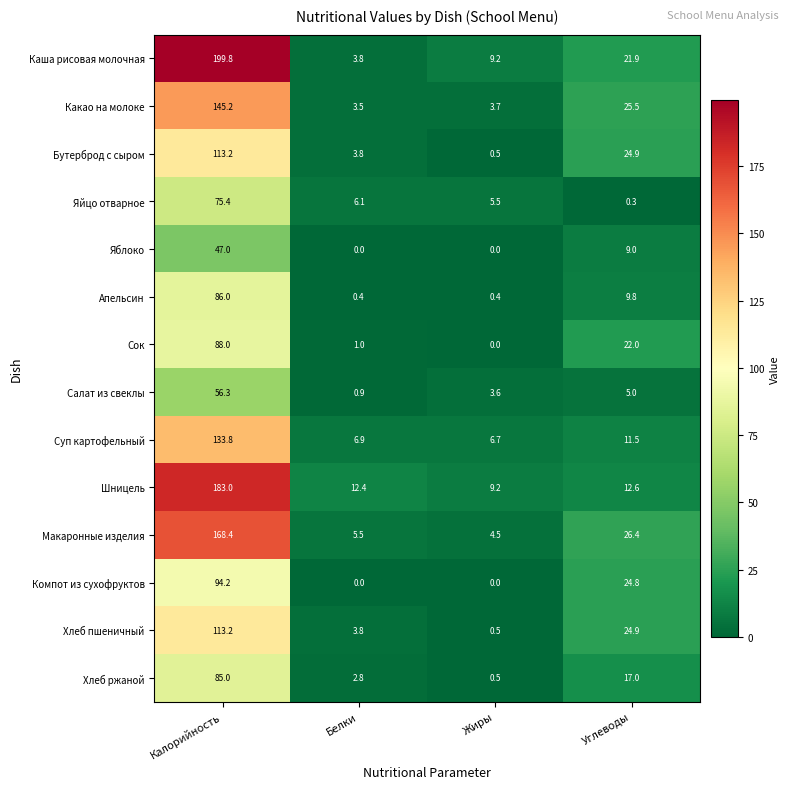

What is the total value across all series at Жиры?

44.3